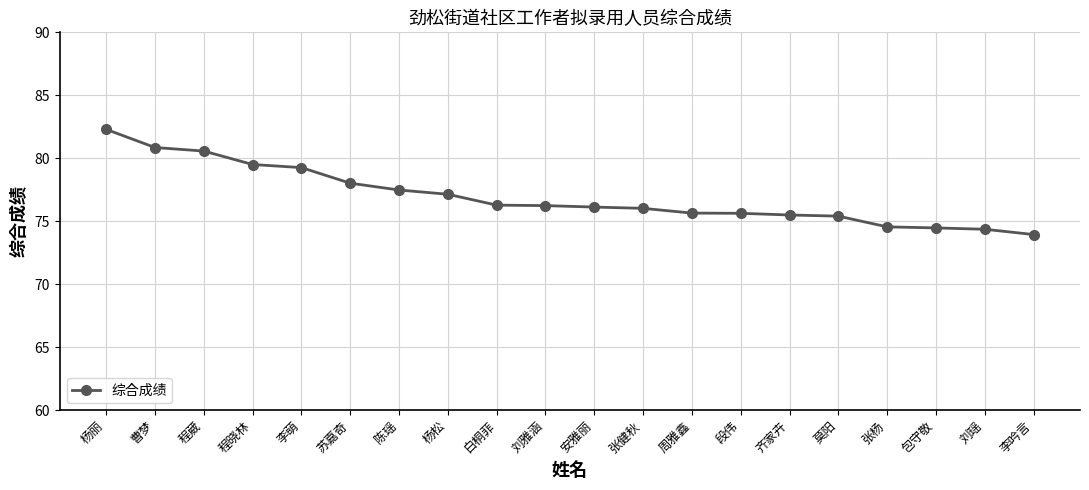

Read the value at 周雅鑫.

75.6